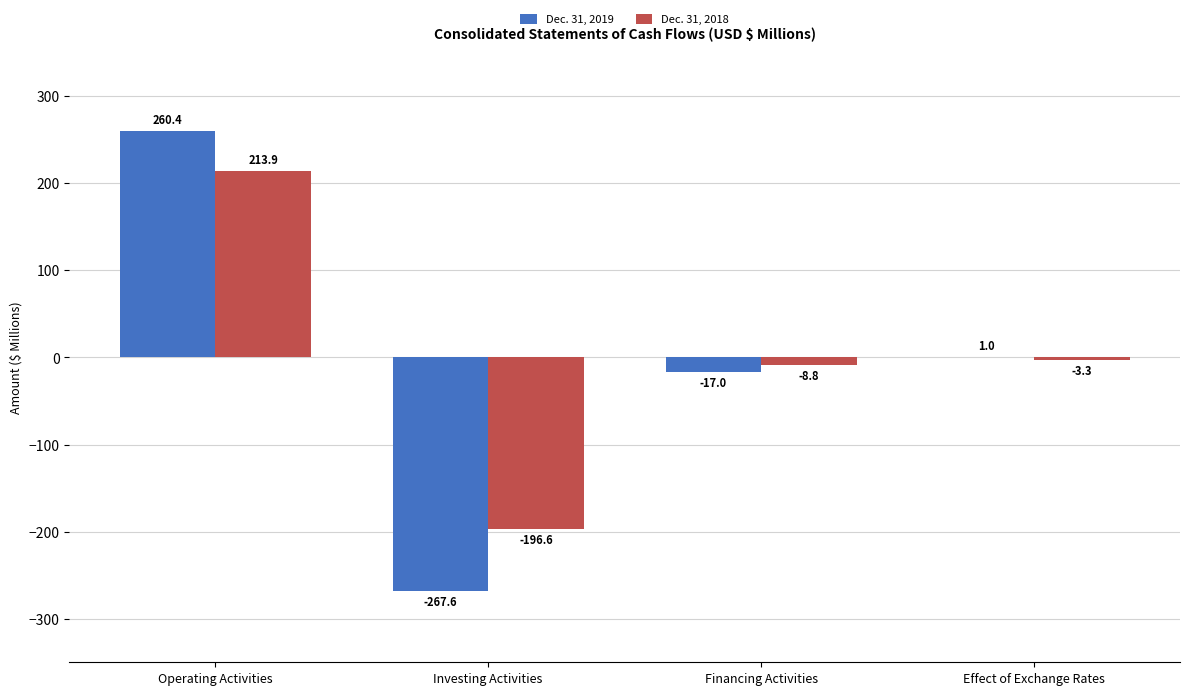

Which series changed the most between Financing Activities and Effect of Exchange Rates?

Dec. 31, 2019